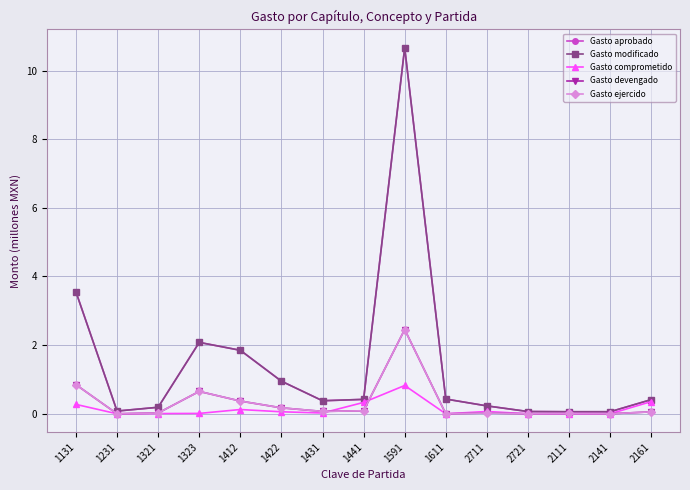

Reading left to right, list all the values displayed in this chart.

Gasto aprobado: 3.5	0.1	0.2	2.1	1.9	0.9	0.4	0.4	10.7	0.4	0.2	0.1	0.1	0.1	0.4
Gasto modificado: 3.5	0.1	0.2	2.1	1.9	0.9	0.4	0.4	10.7	0.4	0.2	0.1	0.1	0.1	0.4
Gasto comprometido: 0.3	0.0	0.0	0.0	0.1	0.1	0.0	0.3	0.8	0.0	0.1	0.0	0.0	0.0	0.4
Gasto devengado: 0.8	0.0	0.0	0.7	0.4	0.2	0.1	0.1	2.5	0.0	0.0	0.0	0.0	0.0	0.1
Gasto ejercido: 0.8	0.0	0.0	0.7	0.4	0.2	0.1	0.1	2.5	0.0	0.0	0.0	0.0	0.0	0.1